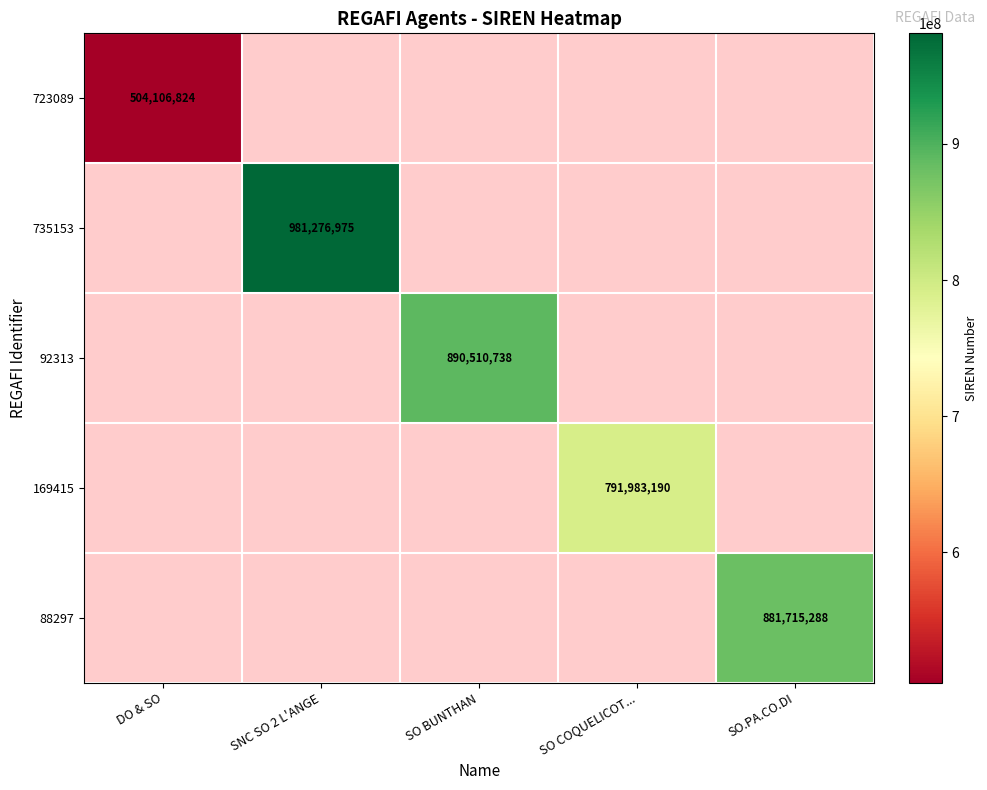

Is it true that 723089 equals 903271423 at DO & SO?

False